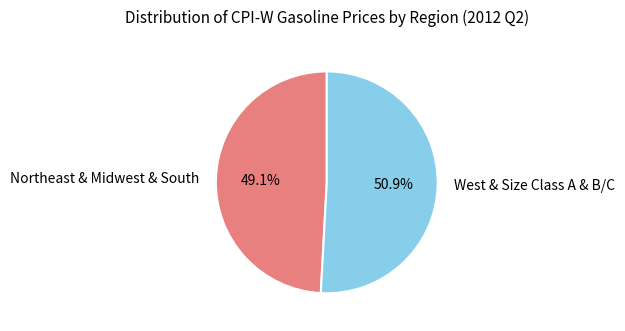

How many slices are in this pie chart?

2